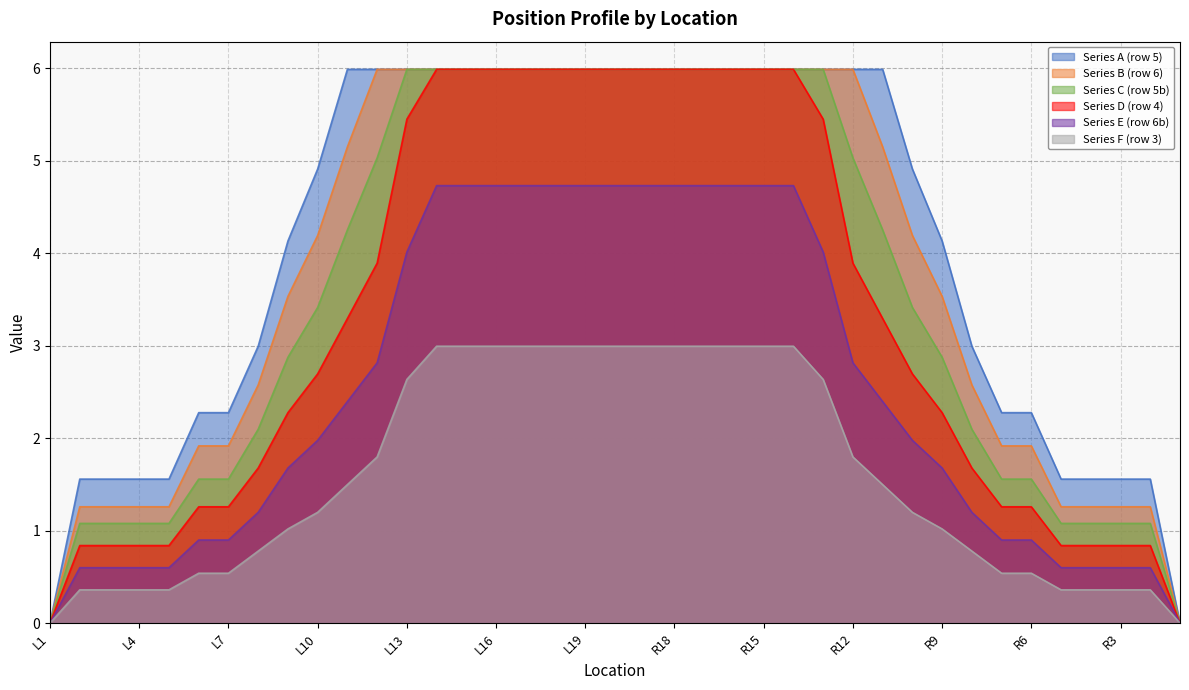

True or false: Series A (row 5) has a value of 0.7 at L5.

False